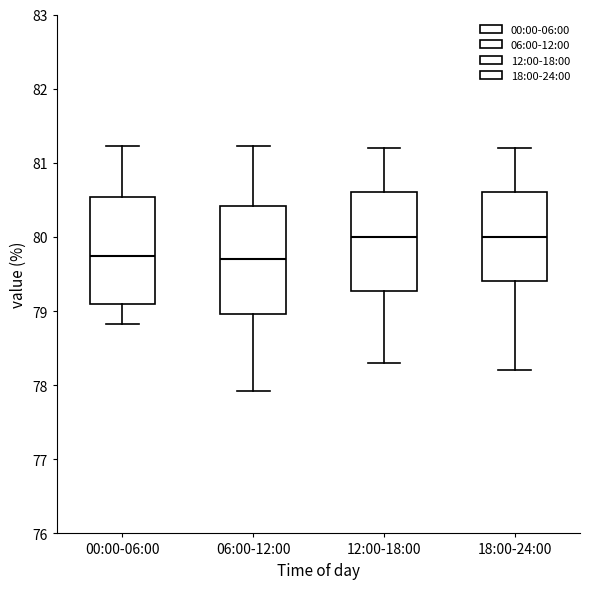

Reading left to right, transcribe this box plot: for each box, give where its median line is, the range the box spans, and where its two whiskers end, as read against the y-axis. The values are not printed on the chart, so give them approximately, as read against the axis.

00:00-06:00: median 79.7, box 79.1 to 80.5, whiskers 78.8 to 81.2
06:00-12:00: median 79.7, box 79.0 to 80.4, whiskers 77.9 to 81.2
12:00-18:00: median 80.0, box 79.3 to 80.6, whiskers 78.3 to 81.2
18:00-24:00: median 80.0, box 79.4 to 80.6, whiskers 78.2 to 81.2